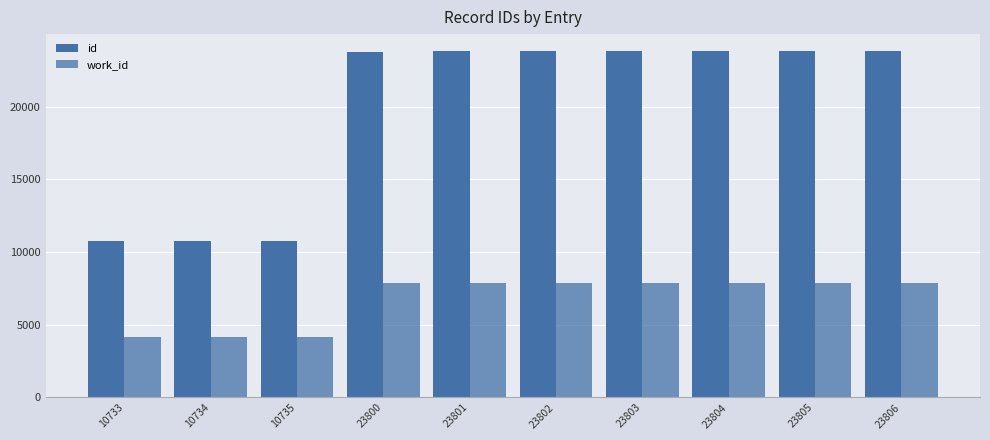

What is the difference between the second highest and second lowest values in the id series?

13071